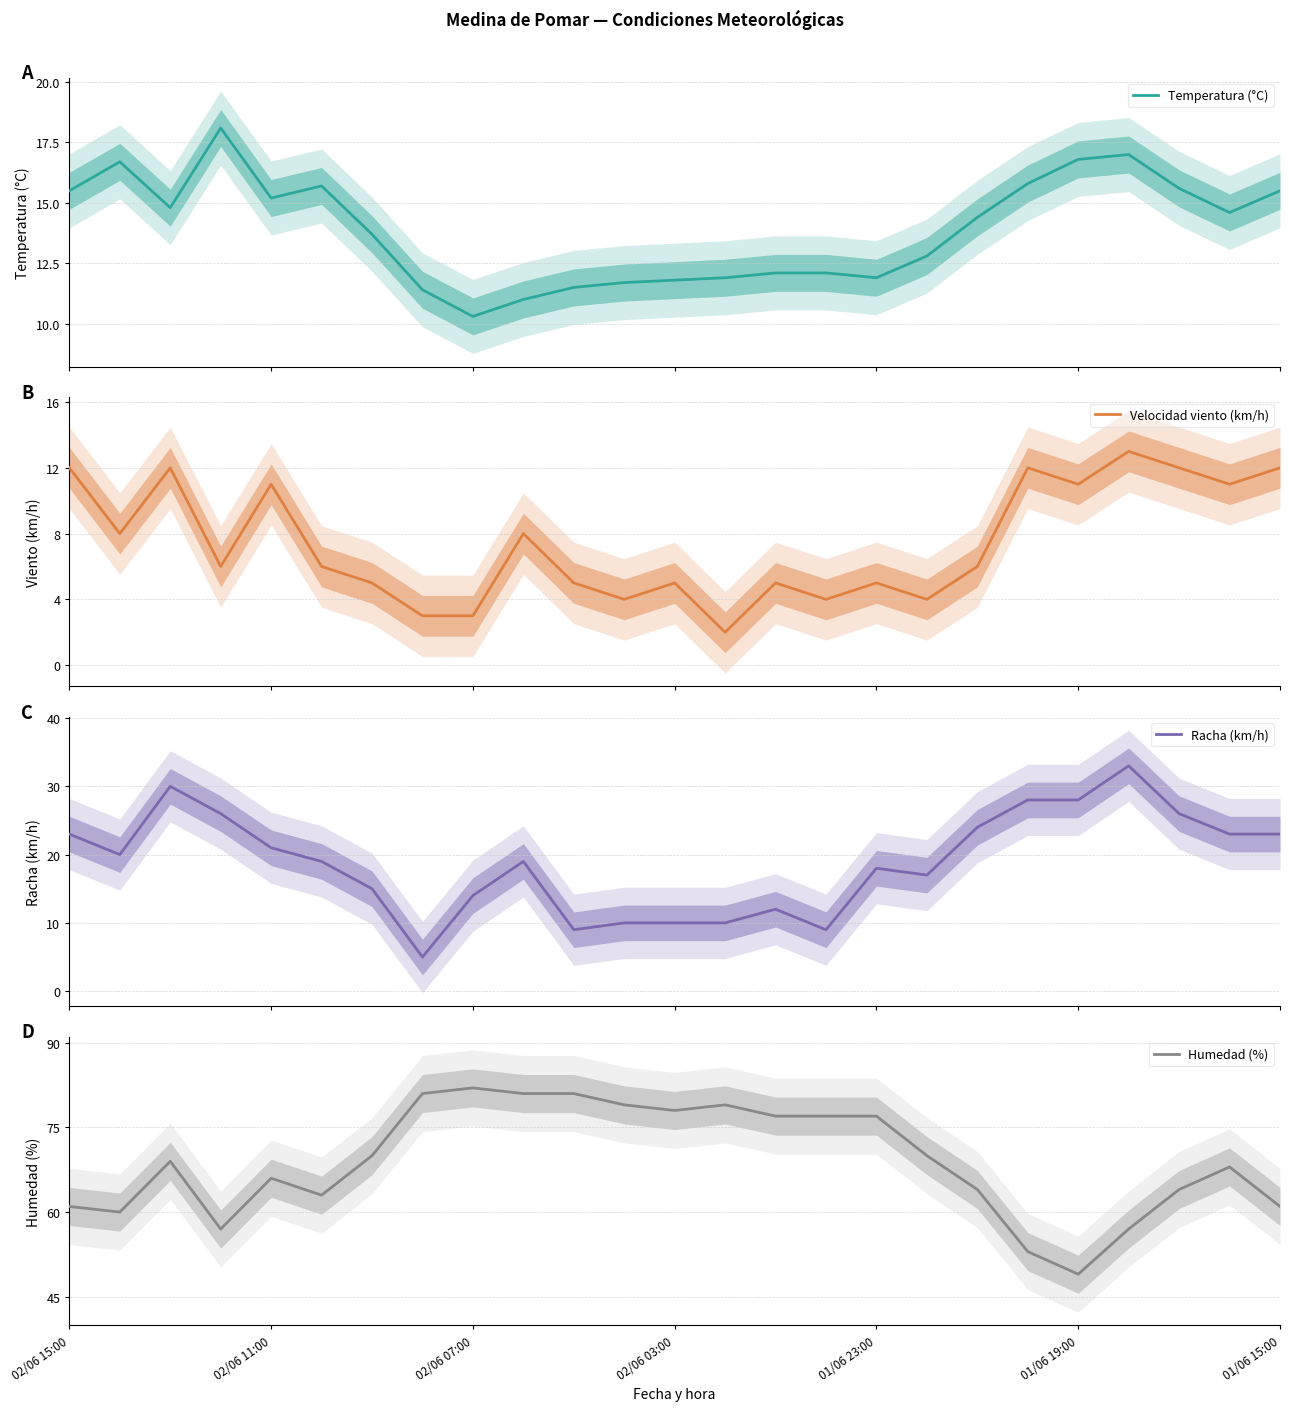

What is the lowest value of the Temperatura (°C) series?

10.3